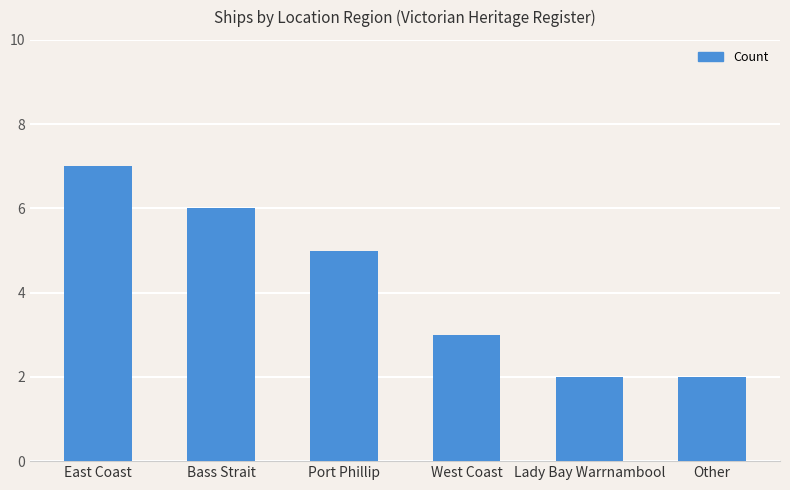

Which label corresponds to the largest value in the chart?

East Coast